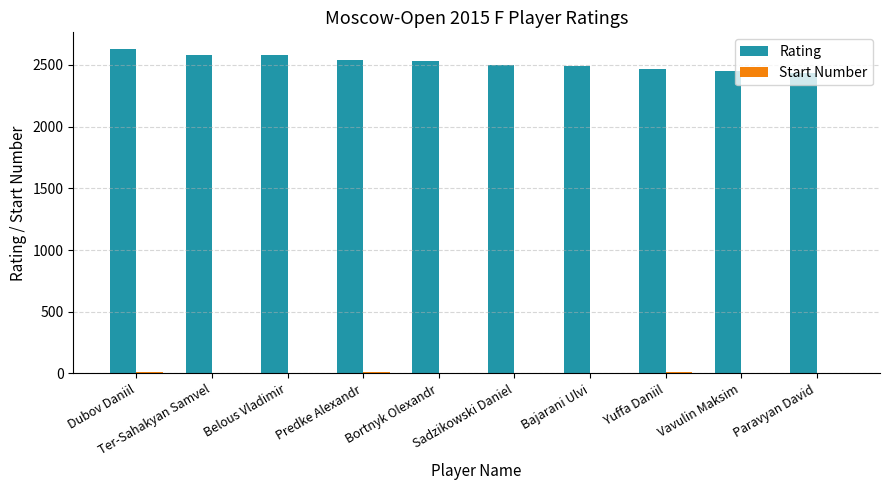

Is it true that Rating equals 2632 at Dubov Daniil?

True